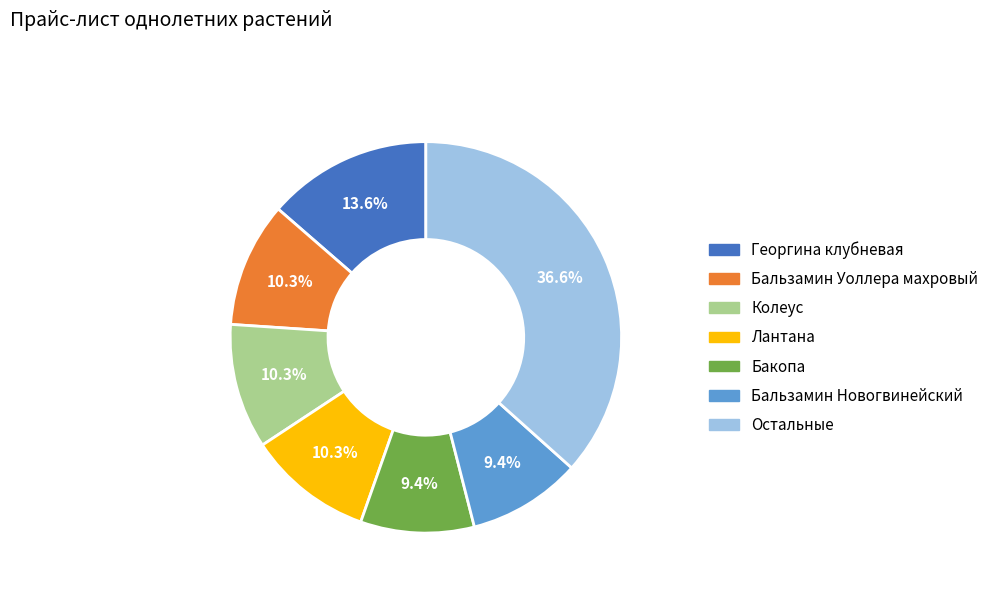

Is there any slice that represents more than half of the pie?

No